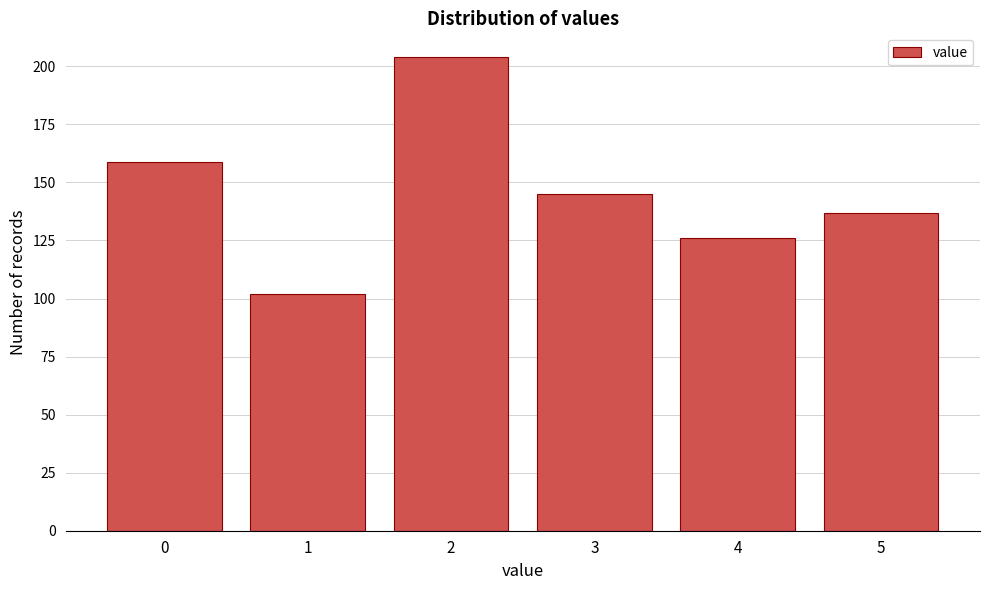

Reading left to right, transcribe all the data shown in this chart.

159	102	204	145	126	137